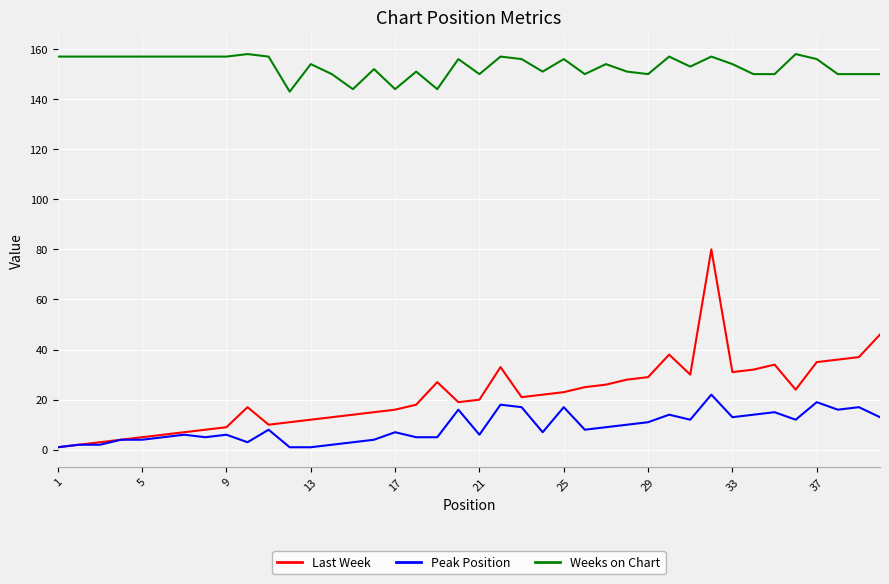

What are all the series names shown in the legend?

Last Week, Peak Position, Weeks on Chart